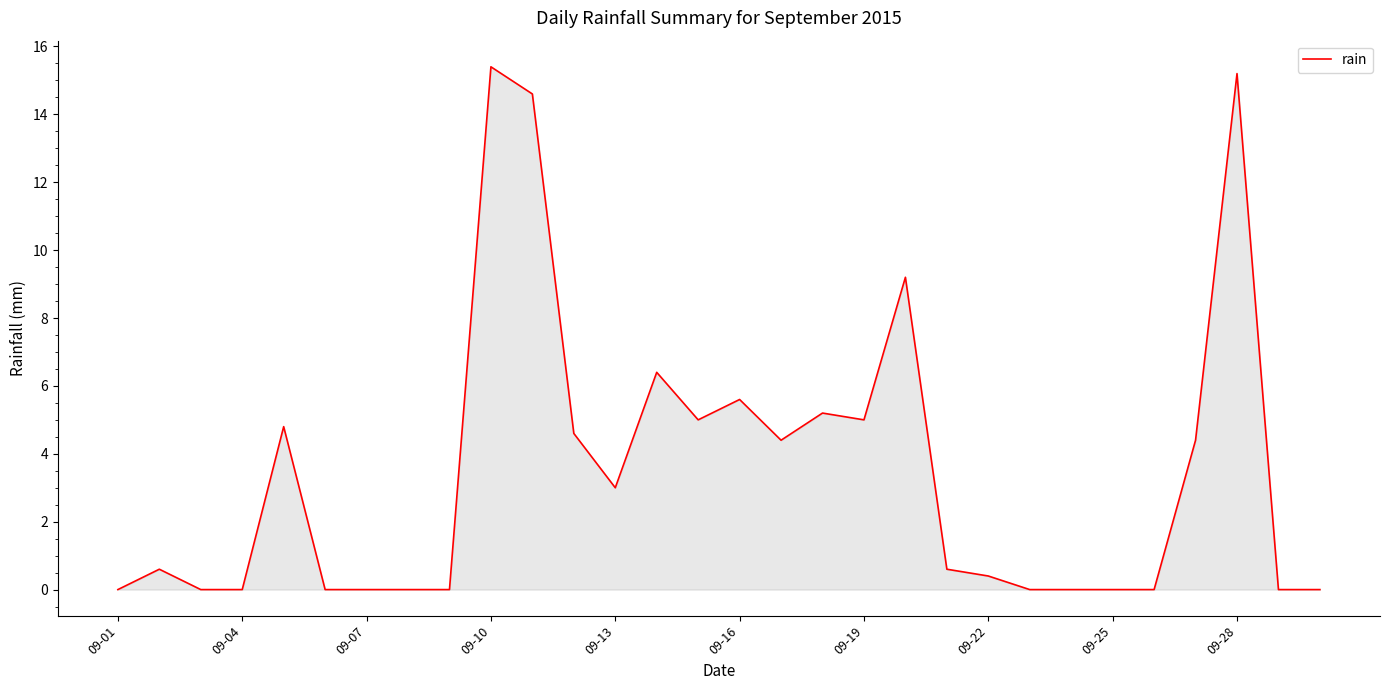

What is the maximum value shown in the chart?

15.4